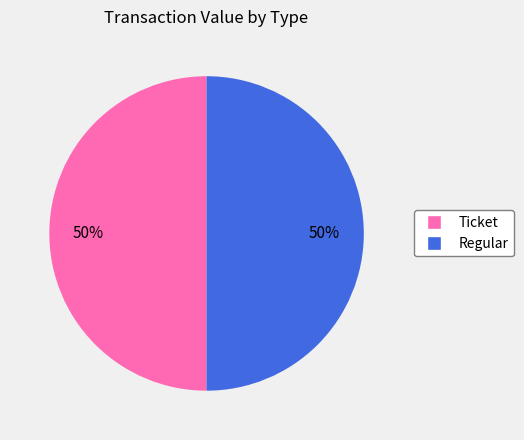

True or false: Ticket accounts for 41% of the total.

False